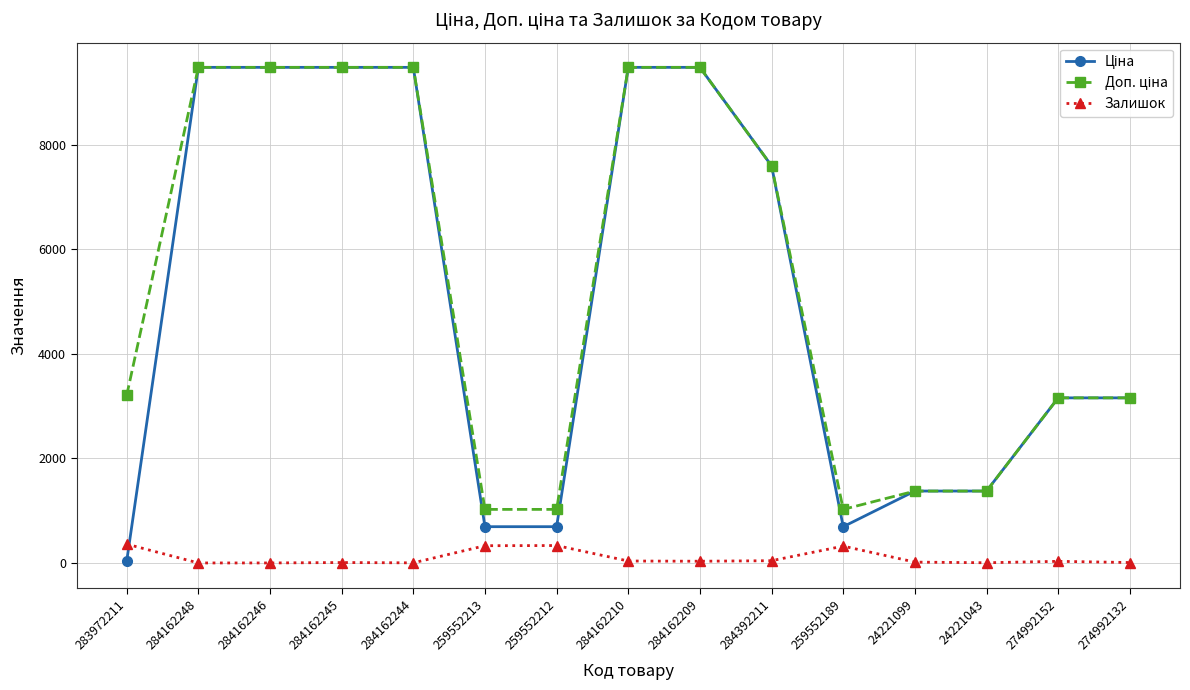

What is the label of the 11th point from the right?

284162244